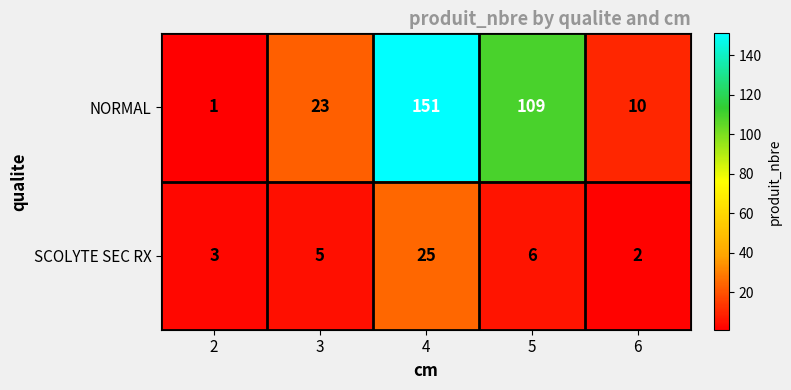

Count the number of data series in this chart.

2